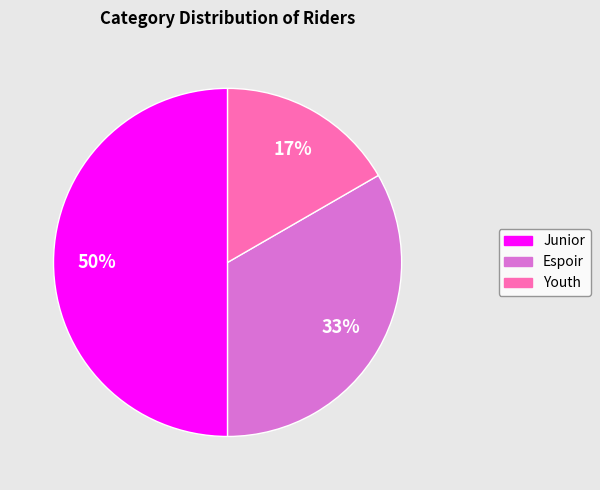

Is the sum of Junior and Espoir greater than half?

Yes